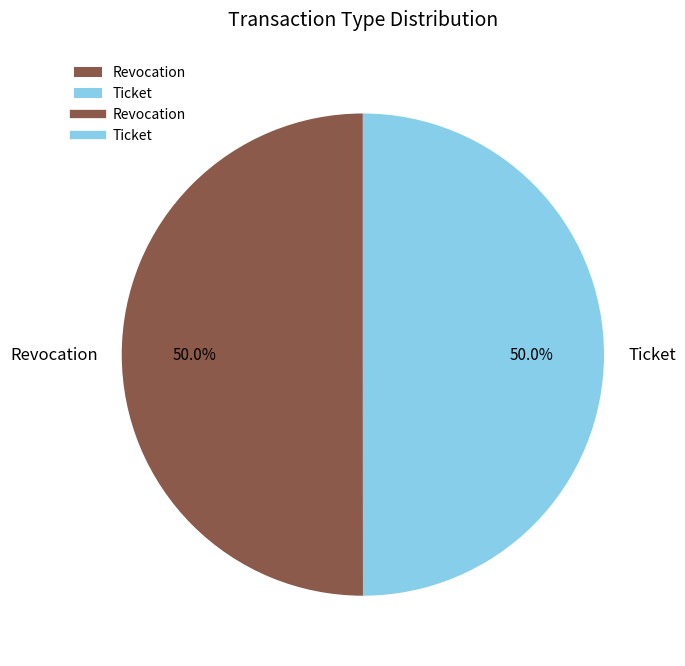

To the nearest percent, what percentage of the pie is Revocation?

50%